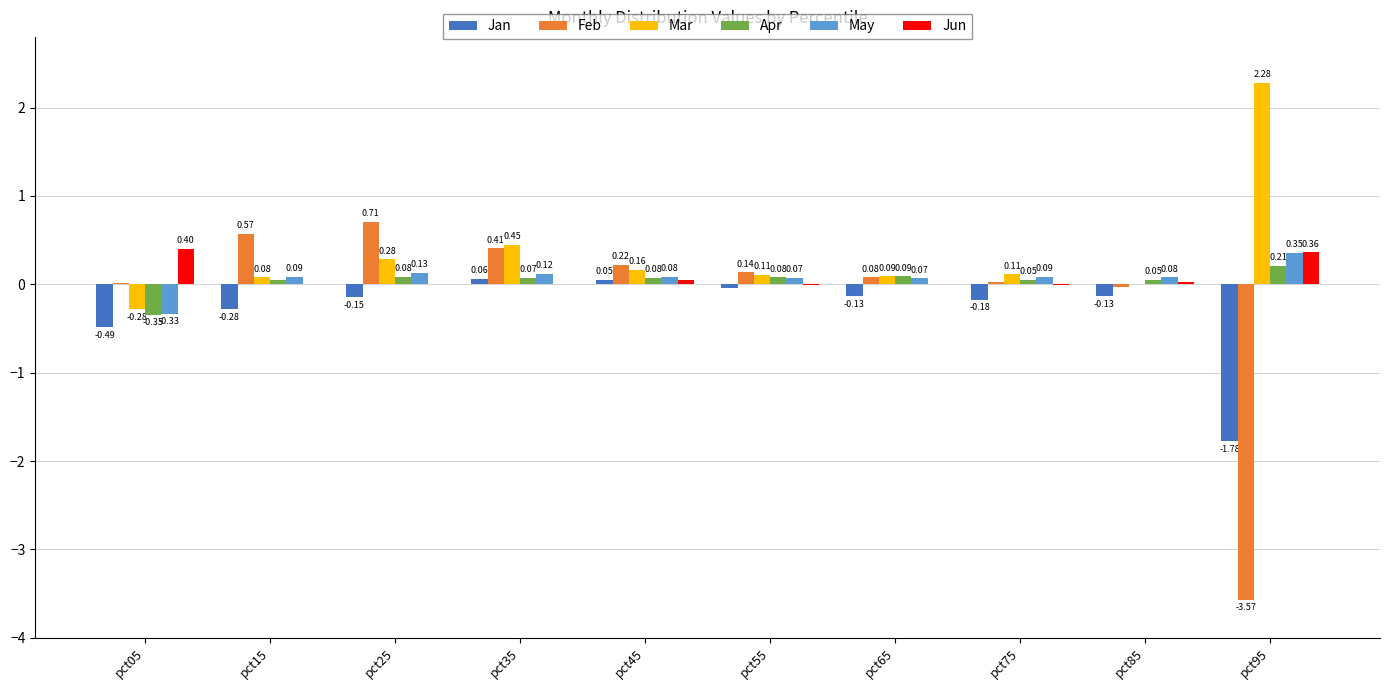

What is the sum of all Jan values?

-3.1